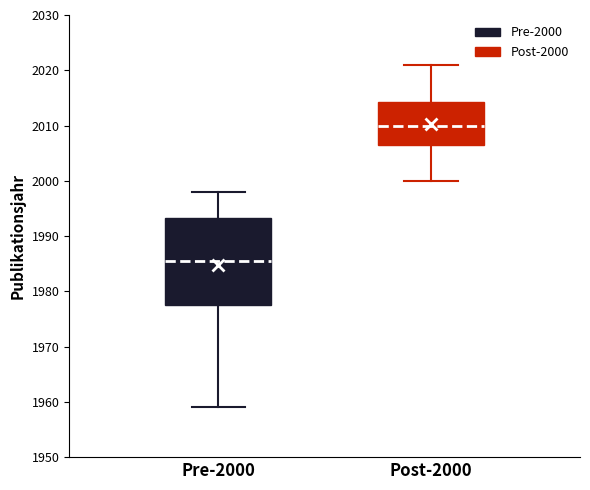

Comparing the boxes themselves (not the whiskers), which one is the tallest?

Pre-2000